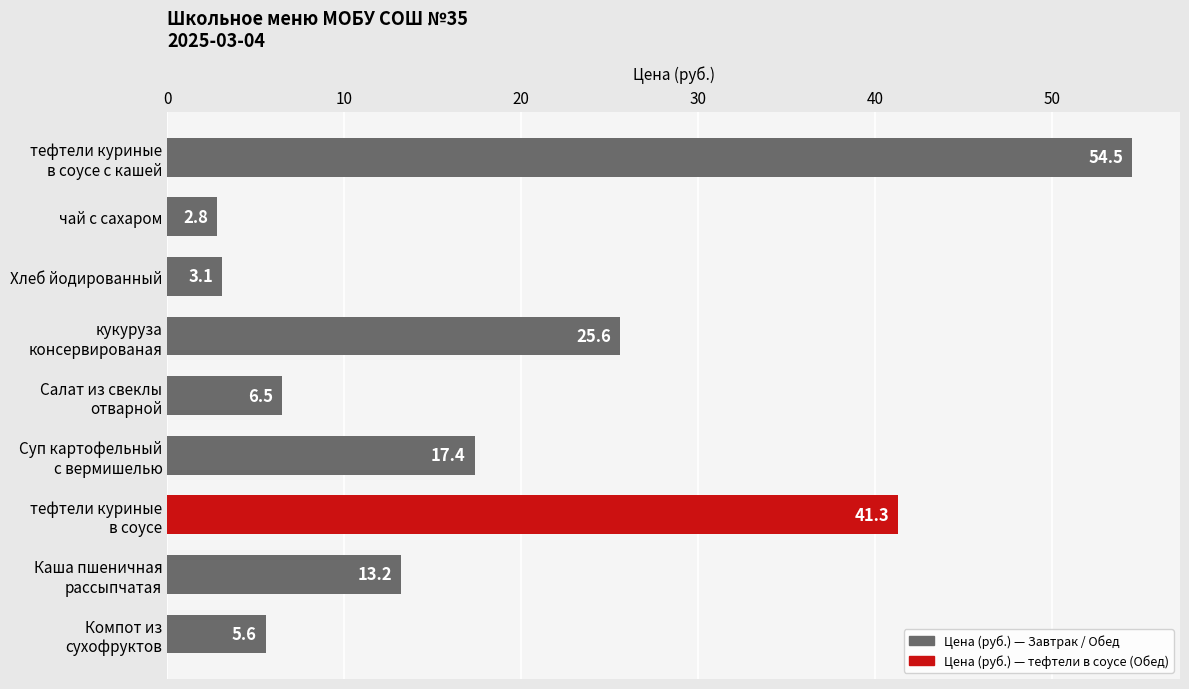

Reading top to bottom, list all the values displayed in this chart.

54.5	2.8	3.1	25.6	6.5	17.4	41.3	13.2	5.6